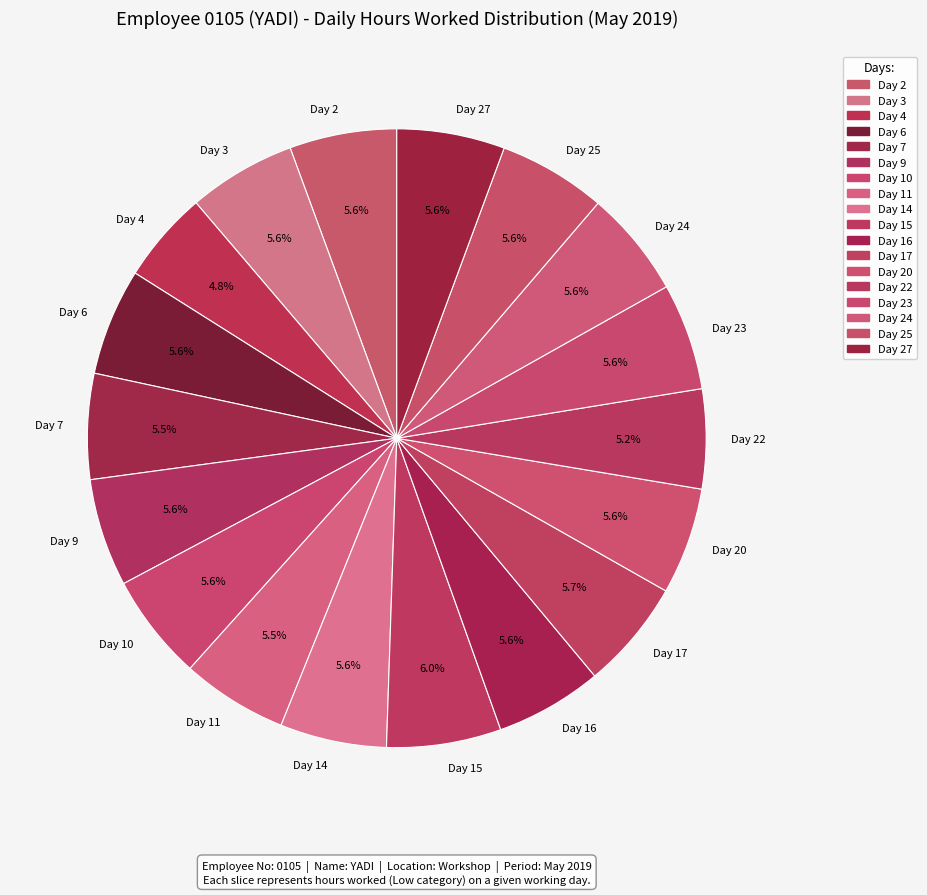

What is the ratio of the value at Day 17 to the value at Day 15?

1.0